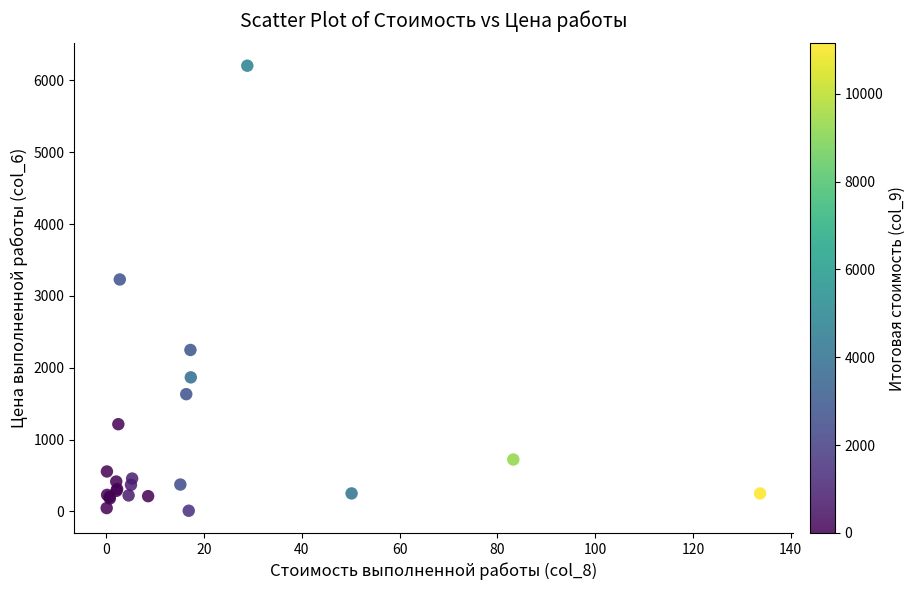

What Y value in the scatter plot is closest to 3107?

3228.7